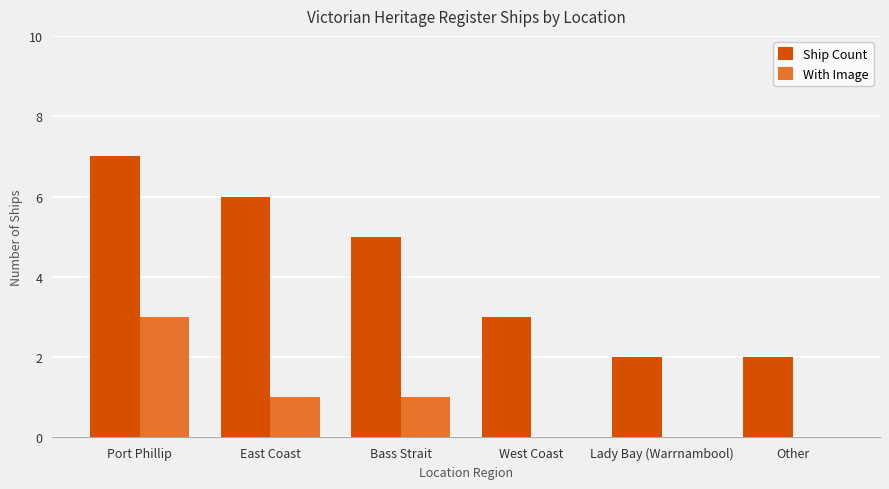

True or false: Ship Count has a value of 1 at West Coast.

False